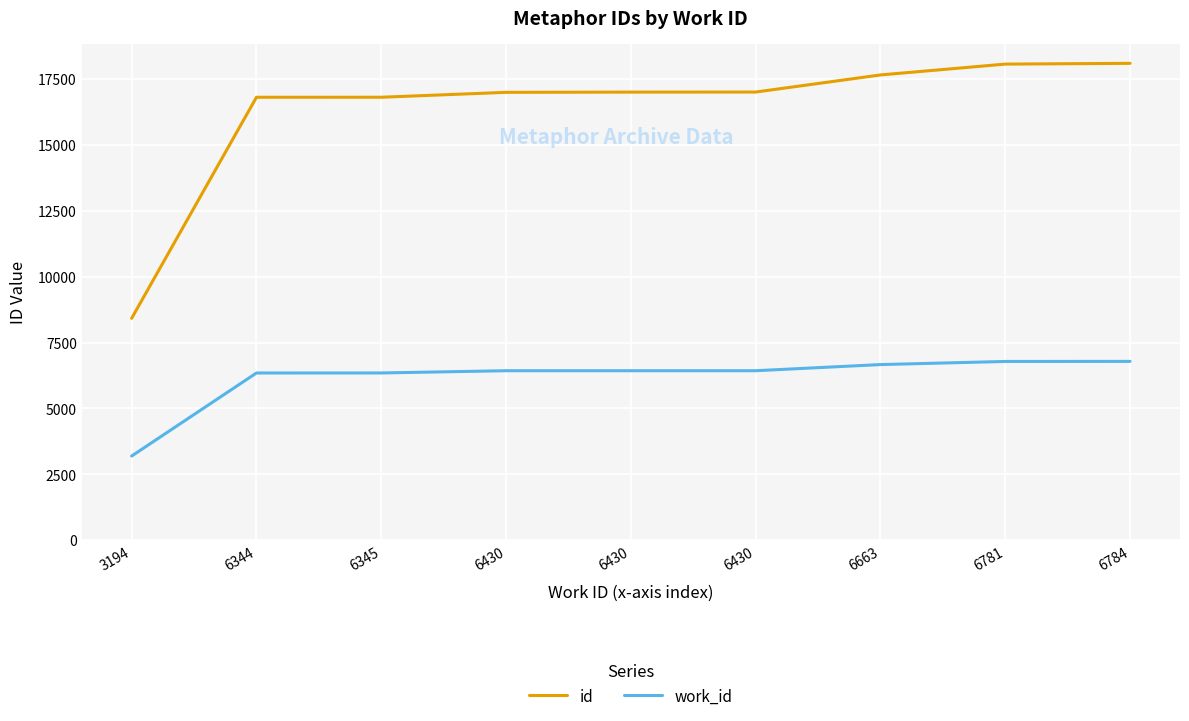

Which category has the highest value across all series?

6784